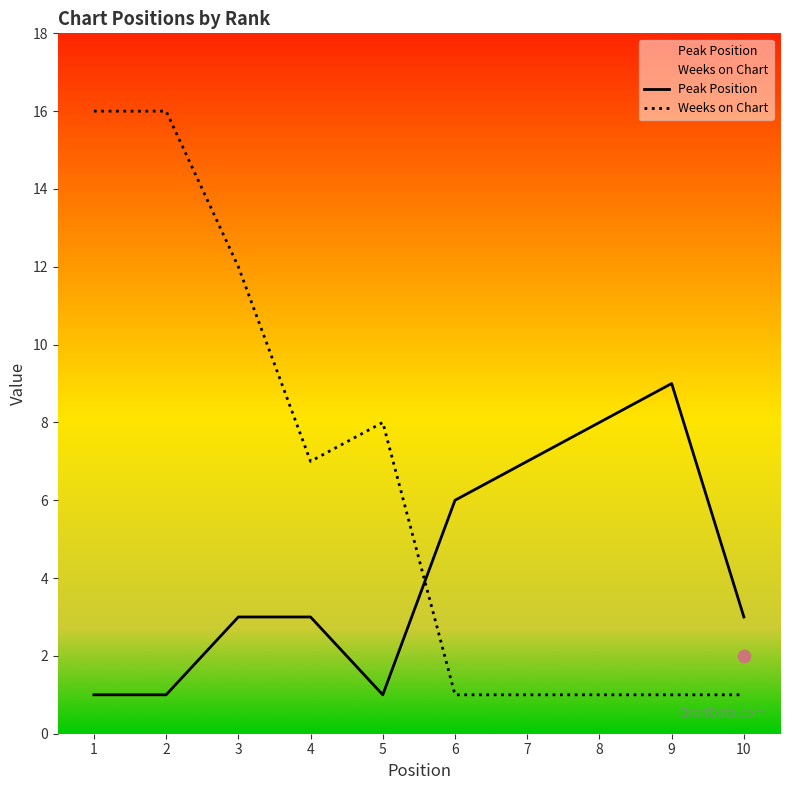

Is the value of Weeks on Chart at 7 greater than the value of Peak Position at 7?

No